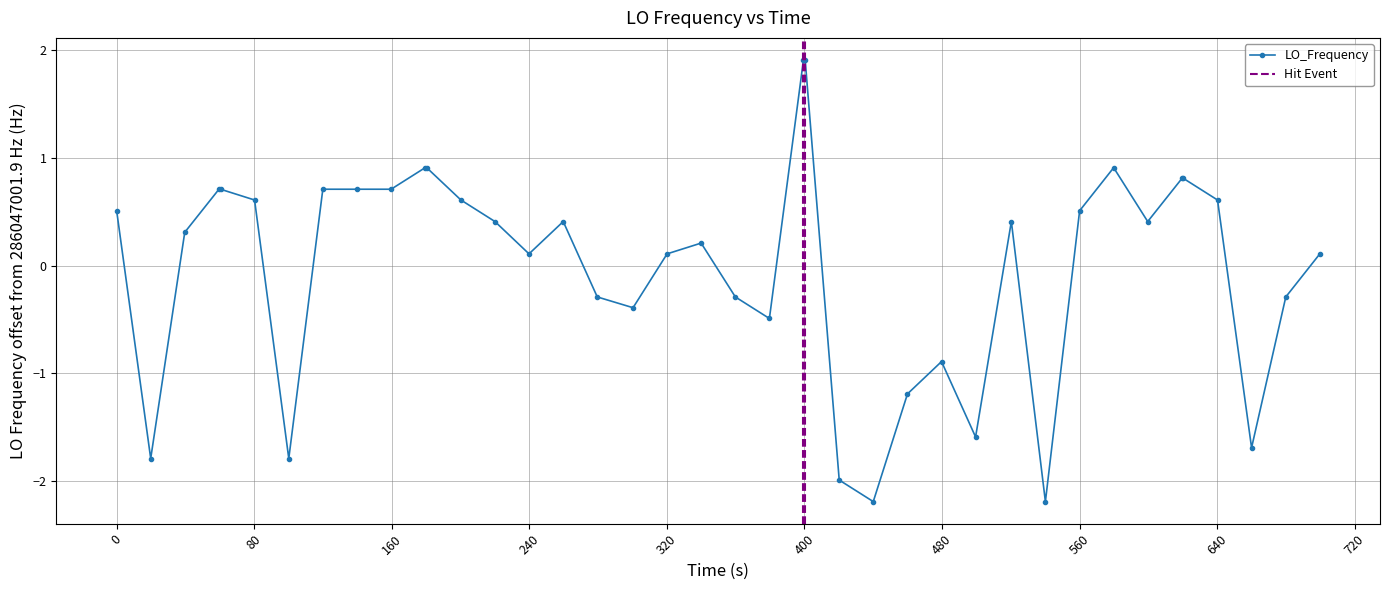

Reading right to left, list all the values displayed in this chart.

0.1	-0.3	-1.7	0.6	0.8	0.8	0.4	0.9	0.5	-2.2	0.4	-1.6	-0.9	-1.2	-2.2	-2.0	1.9	1.9	-0.5	-0.3	0.2	0.1	-0.4	-0.3	0.4	0.1	0.4	0.6	0.9	0.9	0.7	0.7	0.7	-1.8	0.6	0.7	0.7	0.3	-1.8	0.5